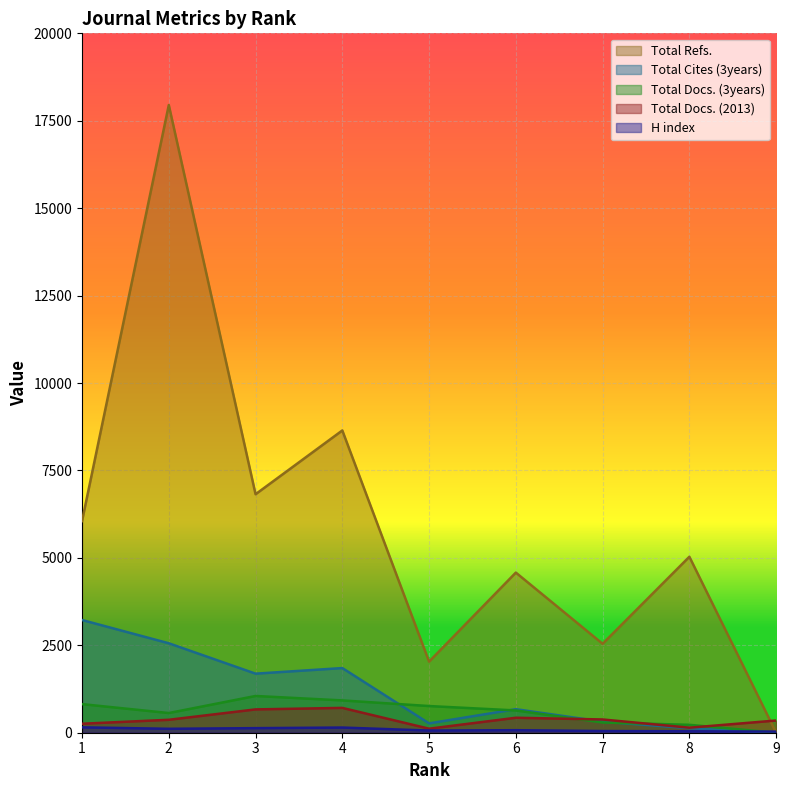

Reading left to right, extract all data points from this chart.

H index: 154	112	131	148	62	72	48	41	32
Total Docs. (2013): 257	370	667	710	115	428	379	144	349
Total Docs. (3years): 818	563	1051	924	763	637	292	226	0
Total Refs.: 6053	17950	6820	8644	2033	4579	2543	5032	0
Total Cites (3years): 3223	2558	1689	1849	267	673	317	129	0